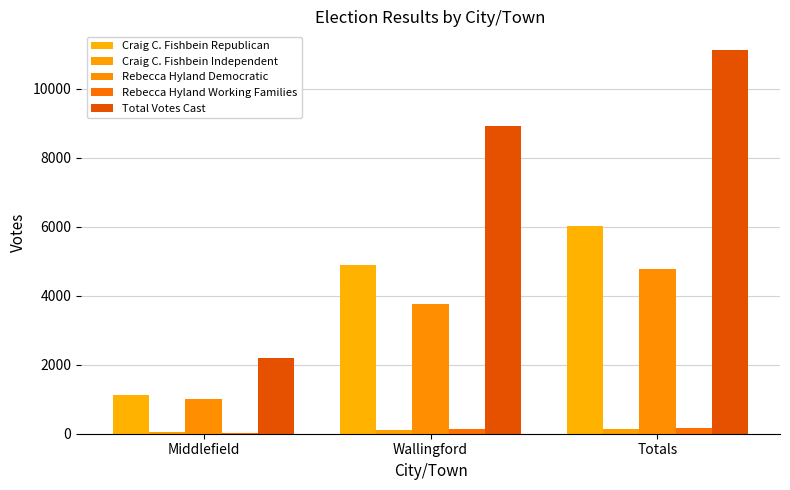

Reading right to left, transcribe all the data shown in this chart.

Craig C. Fishbein Republican: 6020	4896	1124
Craig C. Fishbein Independent: 146	108	38
Rebecca Hyland Democratic: 4777	3760	1017
Rebecca Hyland Working Families: 167	143	24
Total Votes Cast: 11110	8907	2203